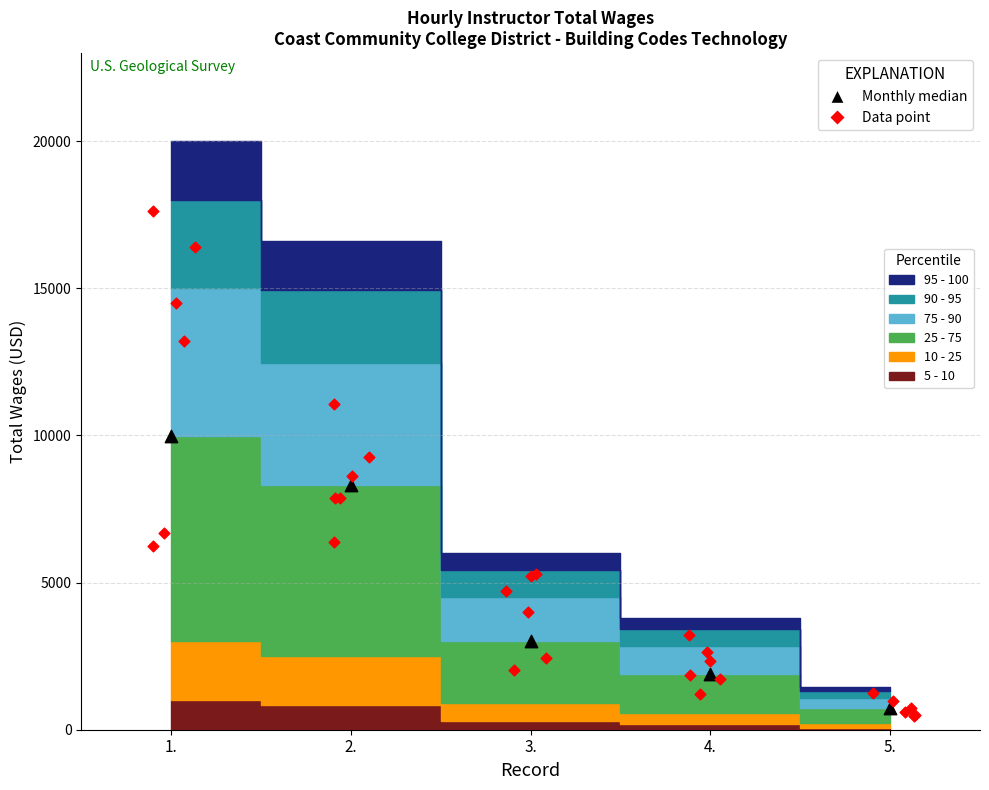

Which has a higher value, 1. or 5.?

1.